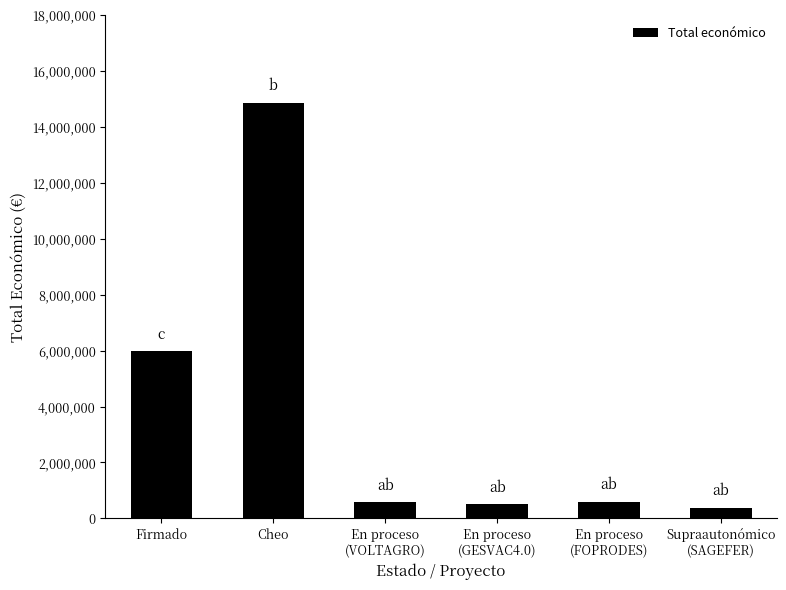

What is the sum of all values?

22960061